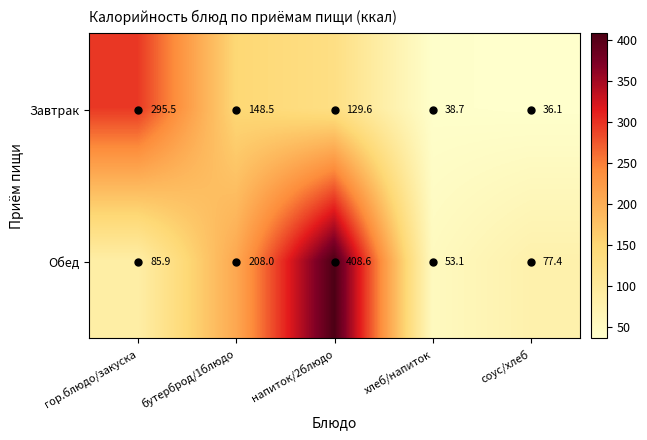

What is the minimum value shown in the chart?

36.1